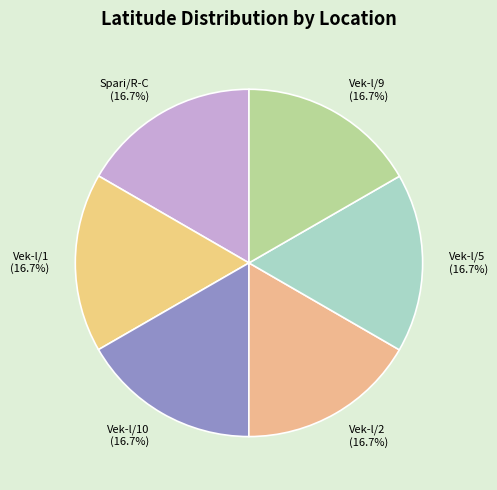

To the nearest percent, what is the average slice percentage?

17%